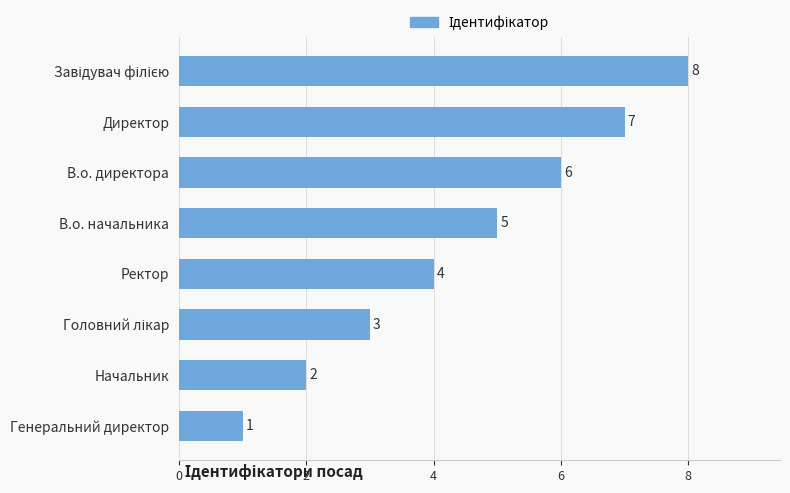

What is the change in value from Генеральний директор to Начальник?

+1